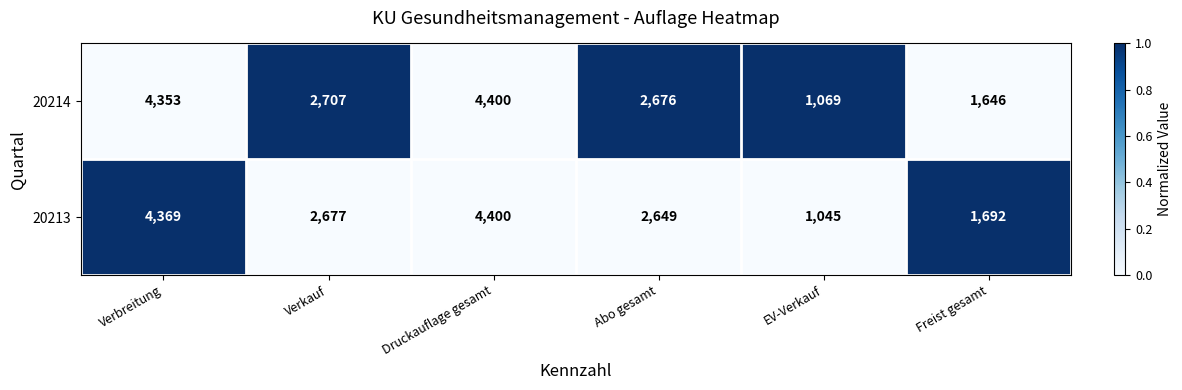

The 20214 series shows 4353 at Verbreitung. True or false?

True